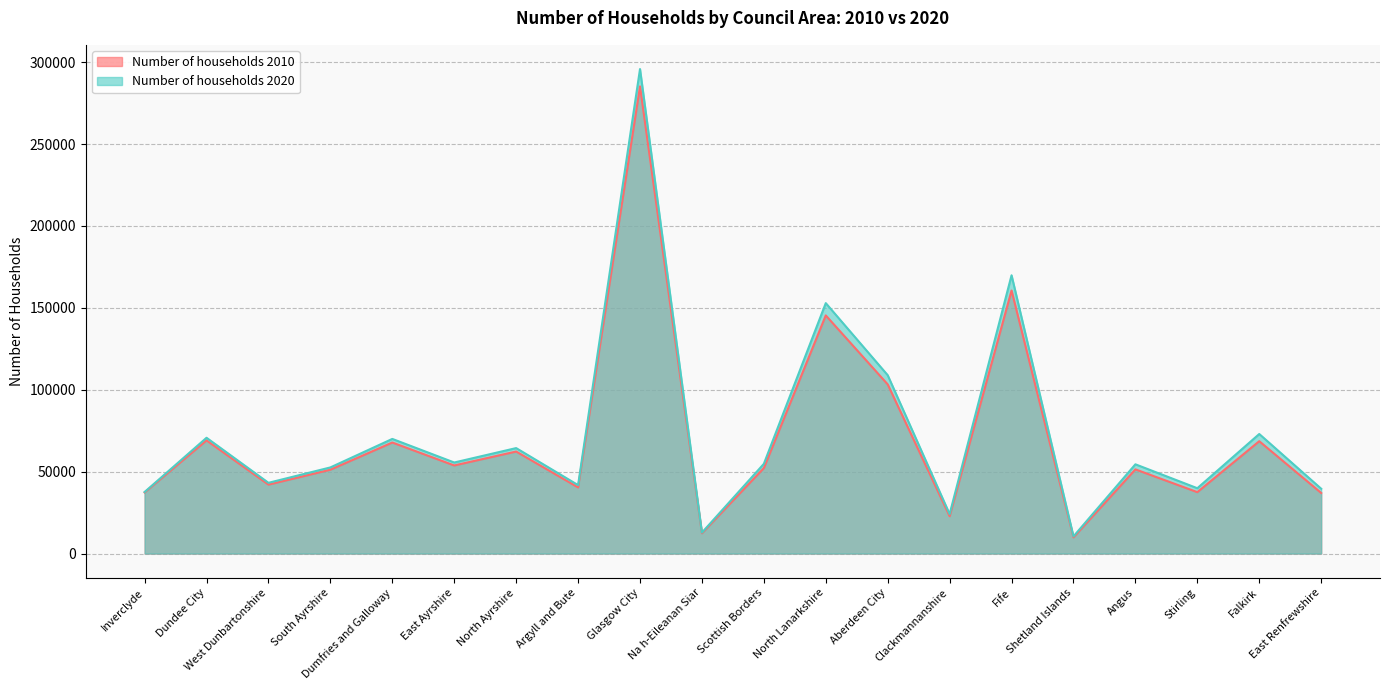

Where is the first local maximum for Number of households 2010?

Dundee City